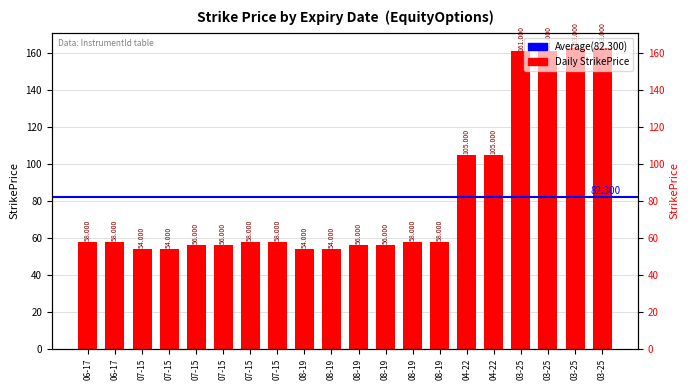

What is the average value?

82